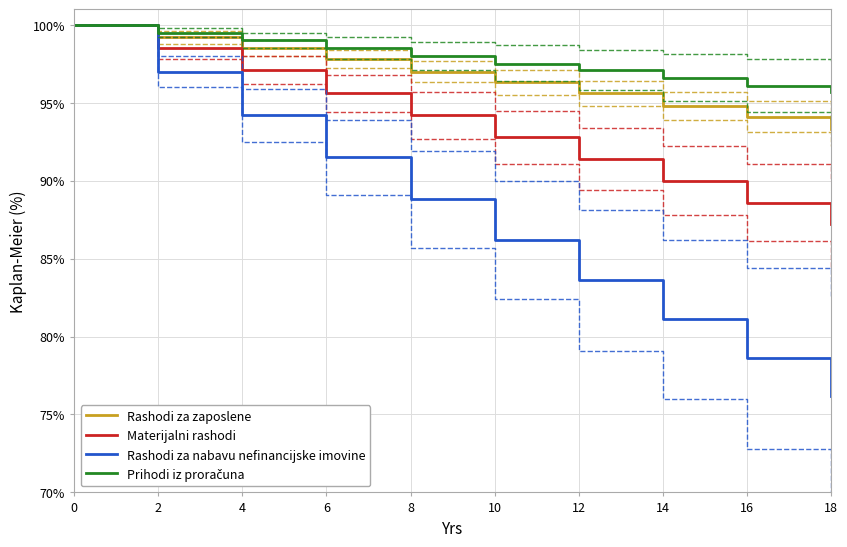

The value of Rashodi za nabavu nefinancijske imovine at 12 is 127.3. True or false?

False